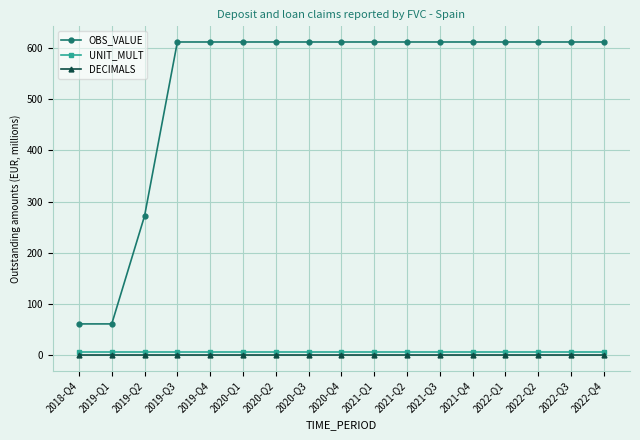

Which series changed the most between 2019-Q2 and 2022-Q3?

OBS_VALUE